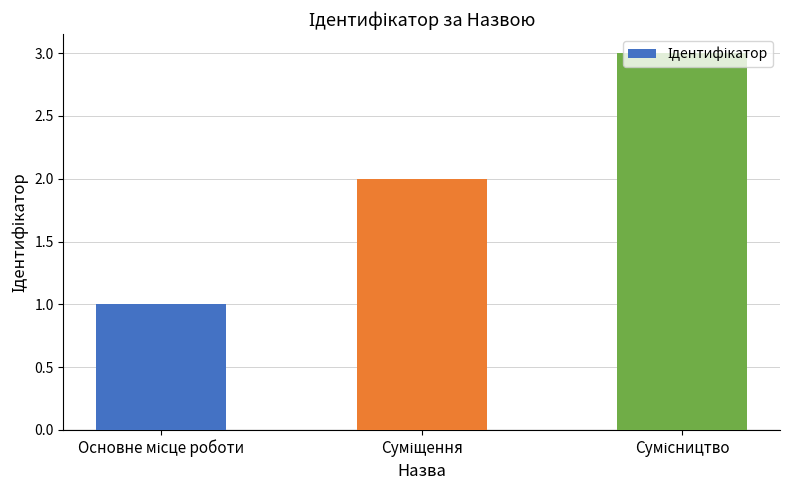

What is the sum of all values?

6